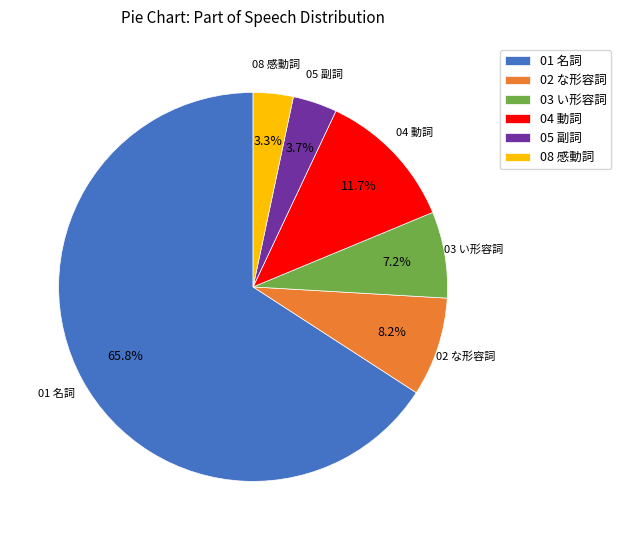

Count the number of slices in the pie.

6